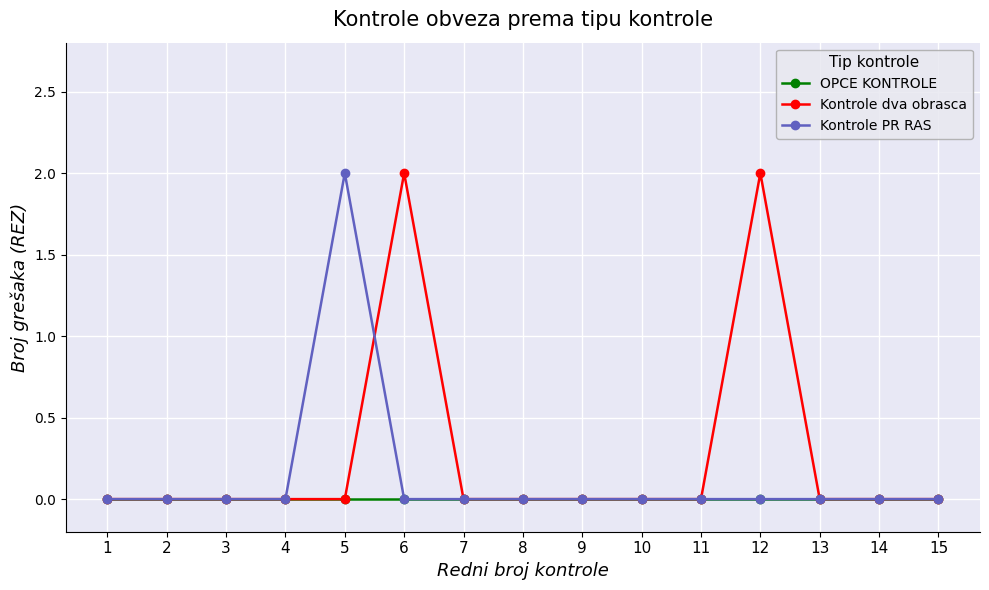

Which series has the largest total across all categories?

Kontrole dva obrasca